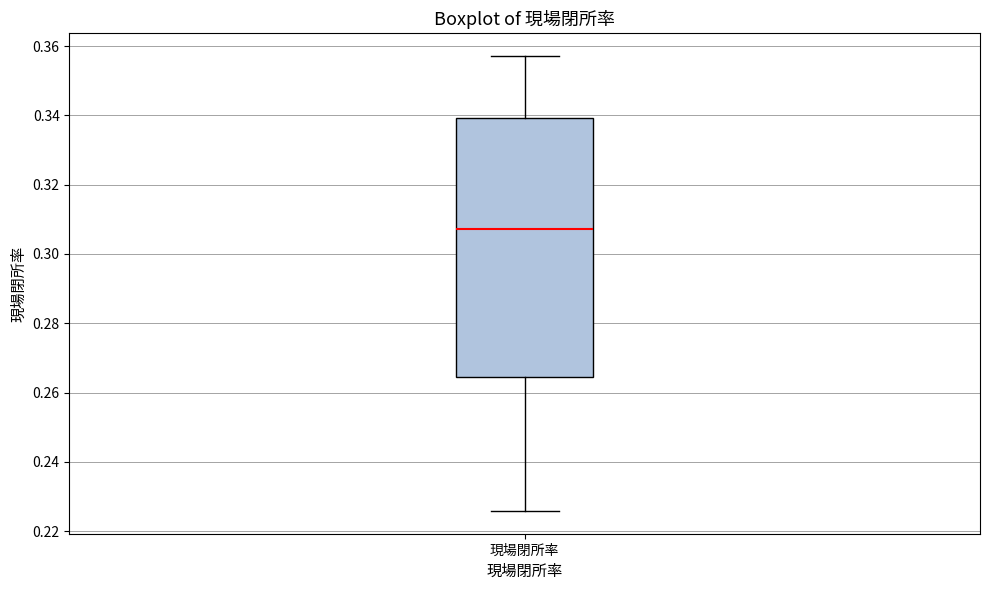

Read this box plot against the y-axis: the position of the median line, the range covered by the box, and the ends of both whiskers. The values are not printed on the chart, so give them approximately, as read against the axis.

median 0.308, box 0.264 to 0.340, whiskers 0.226 to 0.358